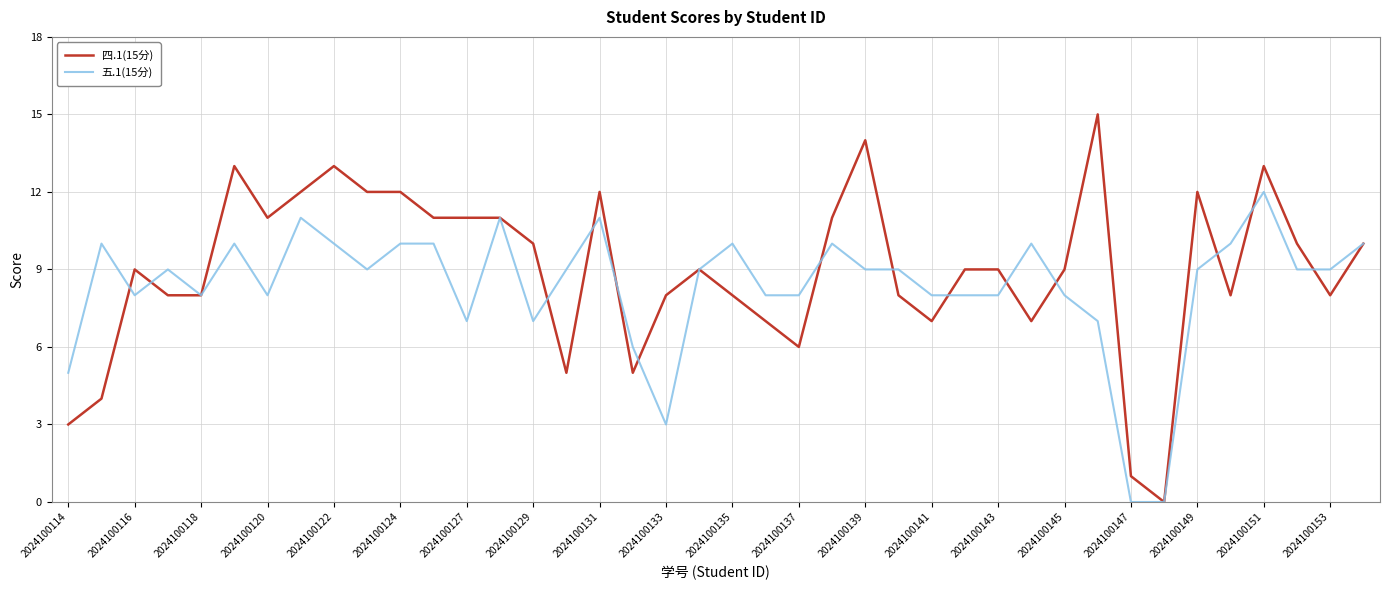

Rank the series by their maximum value, from lowest to highest.

五.1(15分), 四.1(15分)